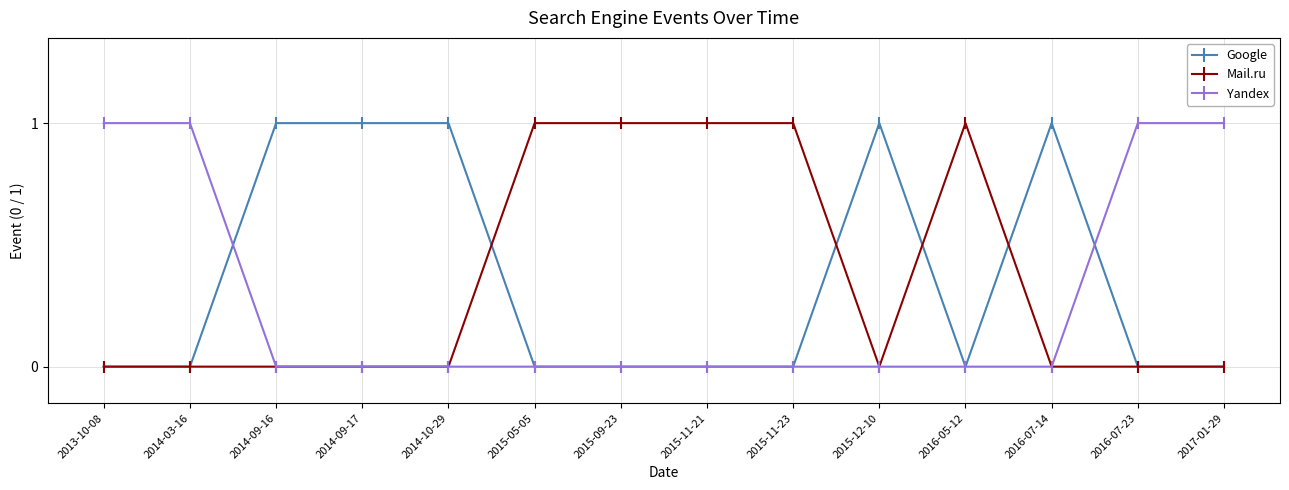

What are all the series names shown in the legend?

Google, Mail.ru, Yandex